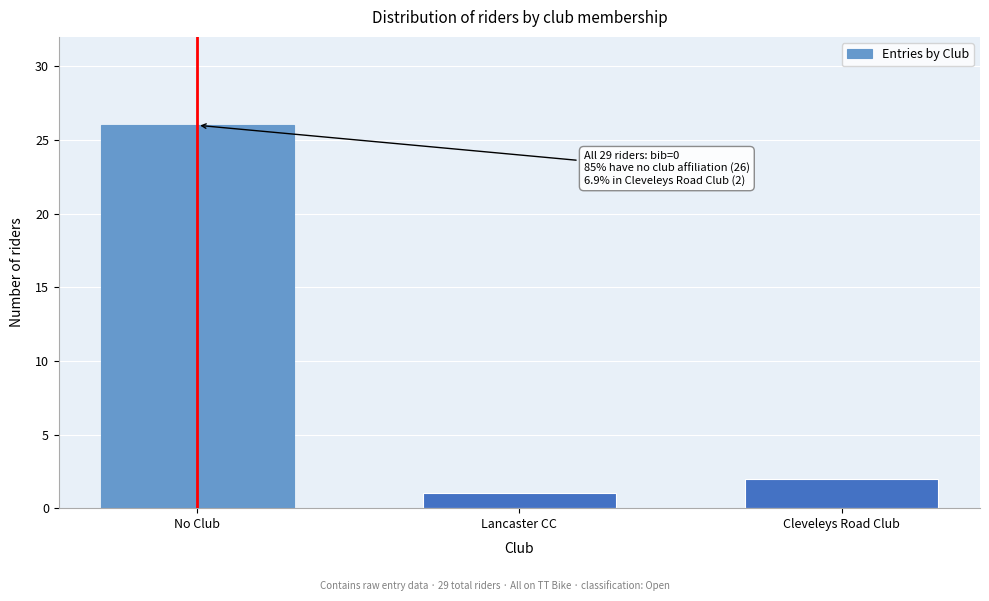

Reading left to right, what are all the values shown in this chart?

No Club=26	Lancaster CC=1	Cleveleys Road Club=2